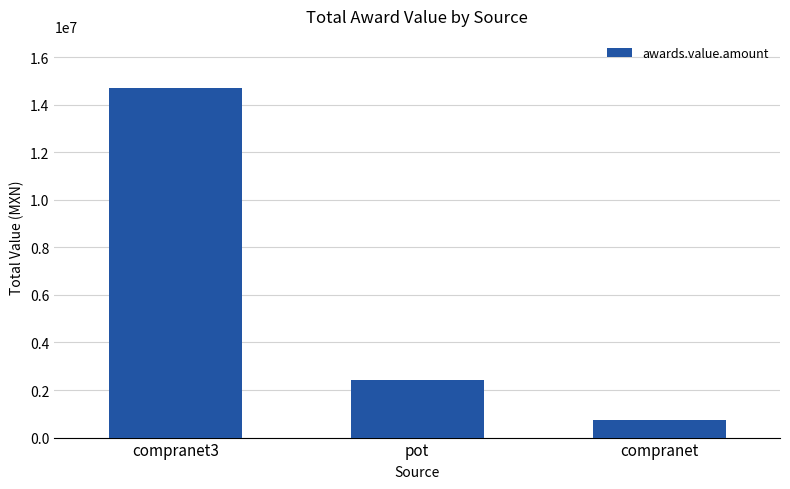

Does the chart contain stacked bars?

No